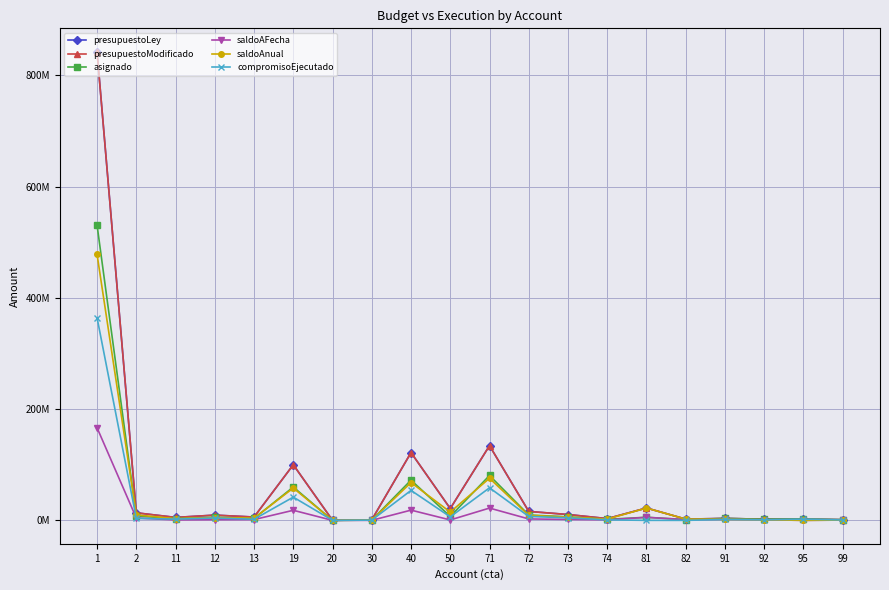

Reading left to right, transcribe all the data shown in this chart.

presupuestoLey: 1=842300622	2=13631160	11=5355065	12=9476959	13=6028359	19=100014051	20=165000	30=1003750	40=121873800	50=21283441	71=134343271	72=16132616	73=10561272	74=3226532	81=22282930	82=2321965	91=3503350	92=2148980	95=2250000	99=1272980
presupuestoModificado: 1=842300622	2=13631160	11=5355065	12=9476959	13=6028359	19=100014051	20=165000	30=1003750	40=121873800	50=21283441	71=134343271	72=16132616	73=10561272	74=3226532	81=22282930	82=2321965	91=3503350	92=2148980	95=2250000	99=1272980
asignado: 1=530679413	2=7953320	11=3136539	12=5534044	13=3517905	19=59978584	20=96243	30=585485	40=72345310	50=7127947	71=80730934	72=9694492	73=6346589	74=1939044	81=5591589	82=1429875	91=3503350	92=2148980	95=2250000	99=1272980
saldoAFecha: 1=166458567	2=4282882	11=872674	12=1240434	13=1465151	19=18160602	20=40604	30=107602	40=18448580	50=804005	71=22138136	72=2609987	73=1718317	74=1023046	81=5495824	82=1366475	91=1845419	92=1089744	95=70393	99=540368
saldoAnual: 1=478079776	2=9960722	11=3091200	12=5183349	13=3975605	19=58196069	20=109361	30=525867	40=67977070	50=14959499	71=75750473	72=9048111	73=5933000	74=2310534	81=22187165	82=2258565	91=1845419	92=1089744	95=70393	99=540368
compromisoEjecutado: 1=364220846	2=3670438	11=2263865	12=4293610	13=2052754	19=41817982	20=55639	30=477883	40=53896730	50=6323942	71=58592798	72=7084505	73=4628272	74=915998	81=95765	82=63400	91=1657931	92=1059236	95=2179607	99=732612